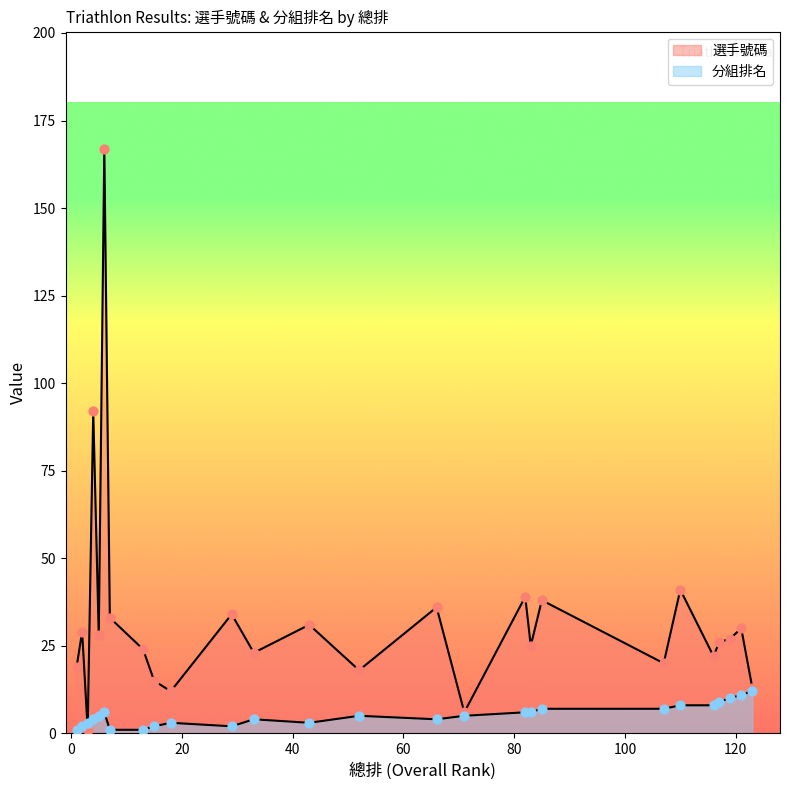

Which series has the largest total across all categories?

選手號碼